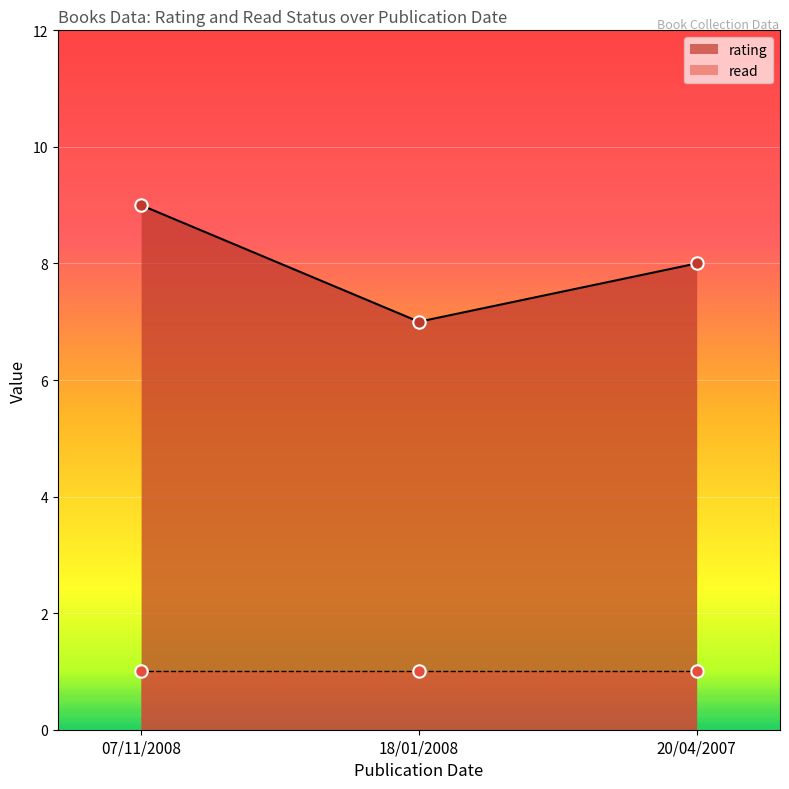

Between 20/04/2007 and 07/11/2008, which is larger?

07/11/2008